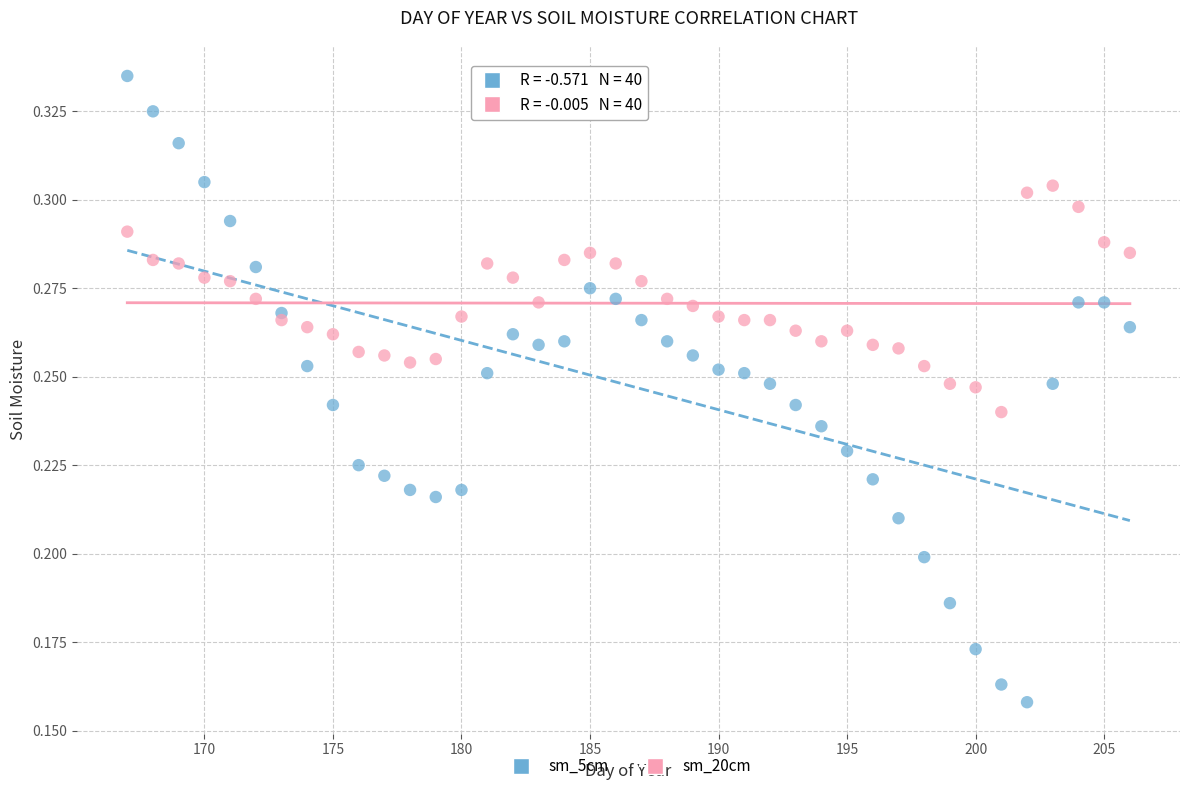

Which series contains the lowest Y value?

sm_5cm